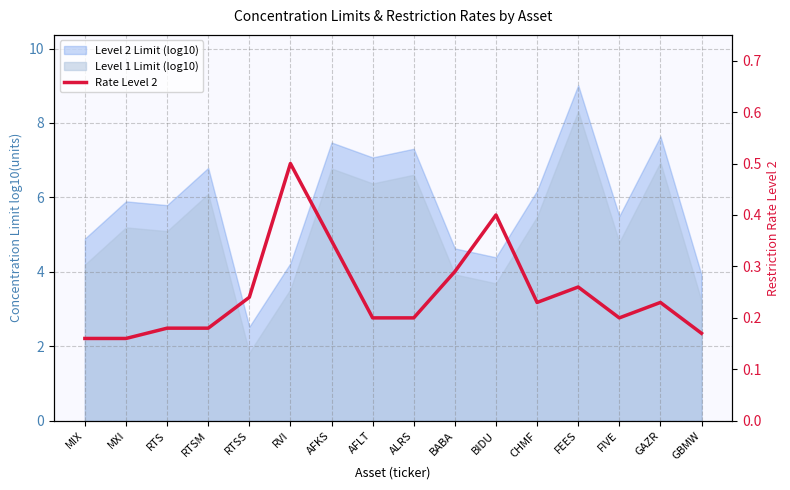

Reading left to right, list all the values displayed in this chart.

MIX=0.2	MXI=0.2	RTS=0.2	RTSM=0.2	RTSS=0.2	RVI=0.5	AFKS=0.3	AFLT=0.2	ALRS=0.2	BABA=0.3	BIDU=0.4	CHMF=0.2	FEES=0.3	FIVE=0.2	GAZR=0.2	GBMW=0.2